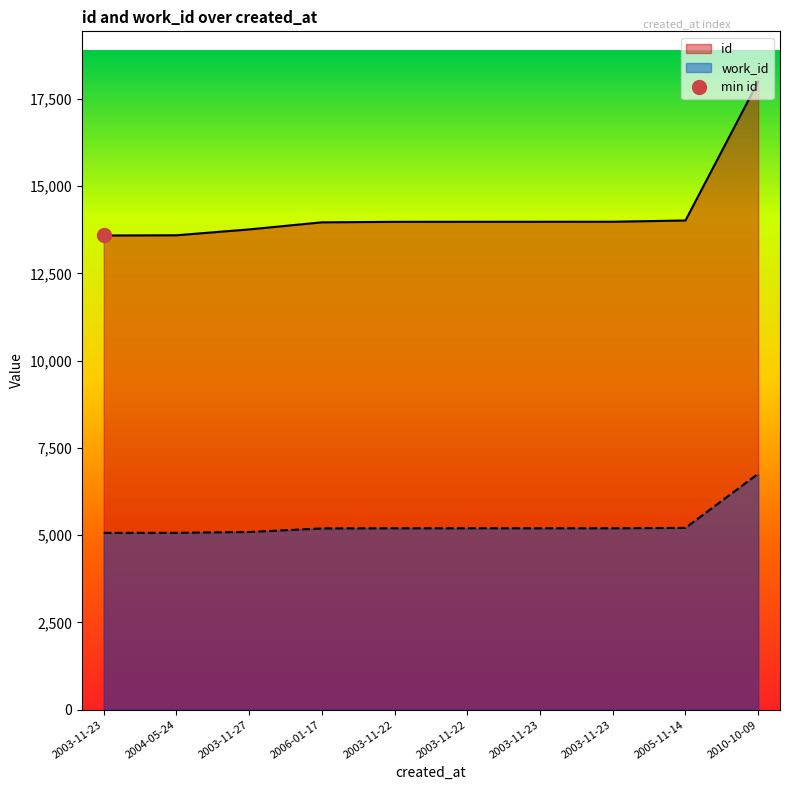

True or false: id has more than 2 points higher than both neighbors.

False